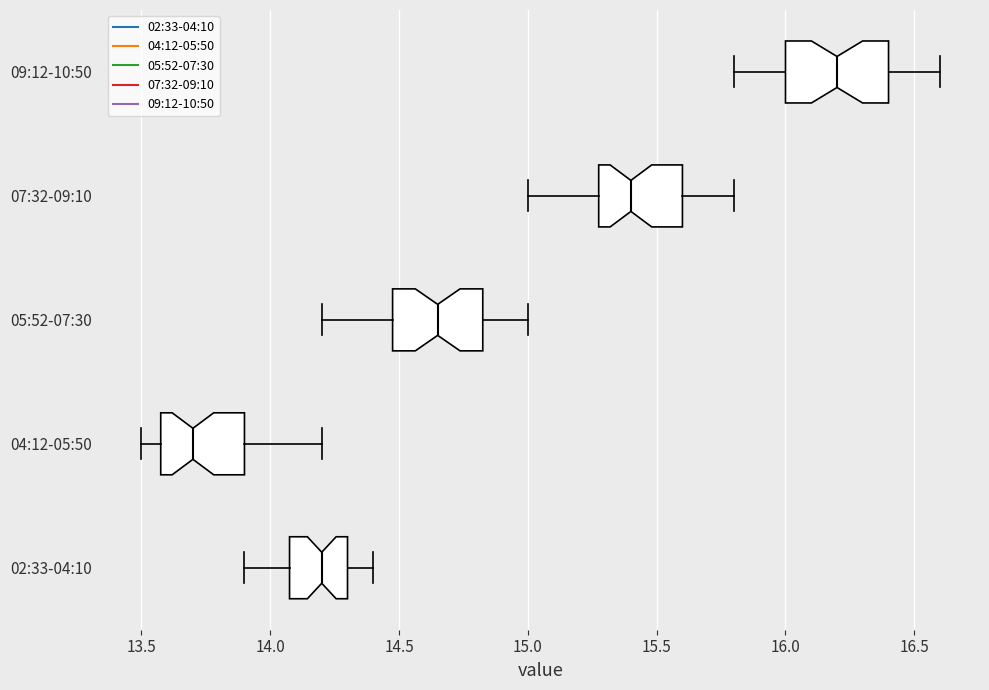

Which box's median line is the furthest to the right?

09:12-10:50